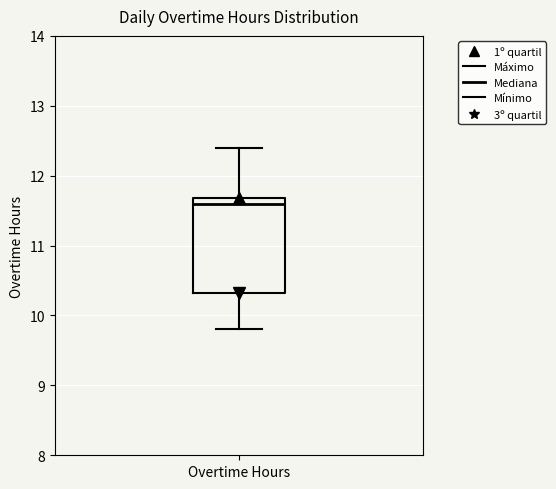

Read this box plot against the y-axis: the position of the median line, the range covered by the box, and the ends of both whiskers. The values are not printed on the chart, so give them approximately, as read against the axis.

median 11.6, box 10.3 to 11.7, whiskers 9.8 to 12.4